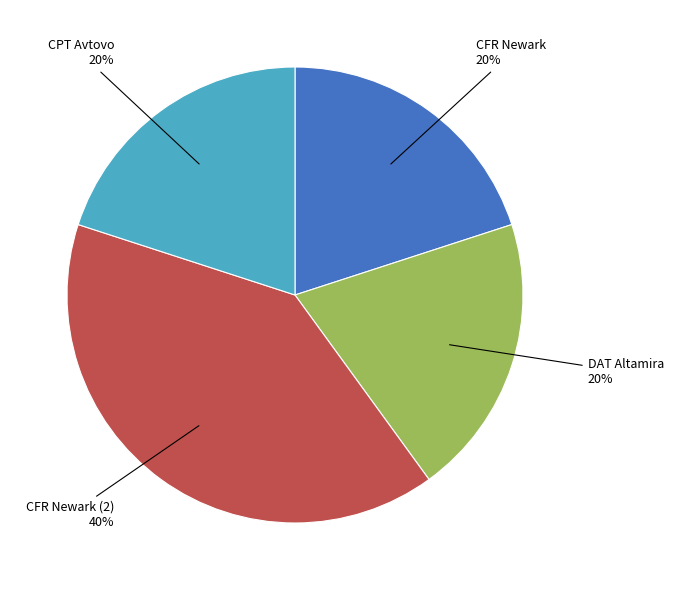

True or false: CFR Newark (2) accounts for 40% of the total.

True